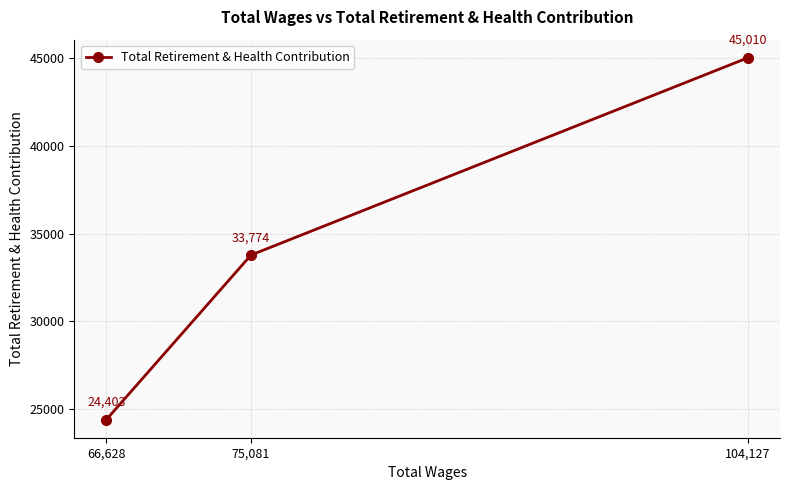

What is the label of the 2nd point from the right?

75,081